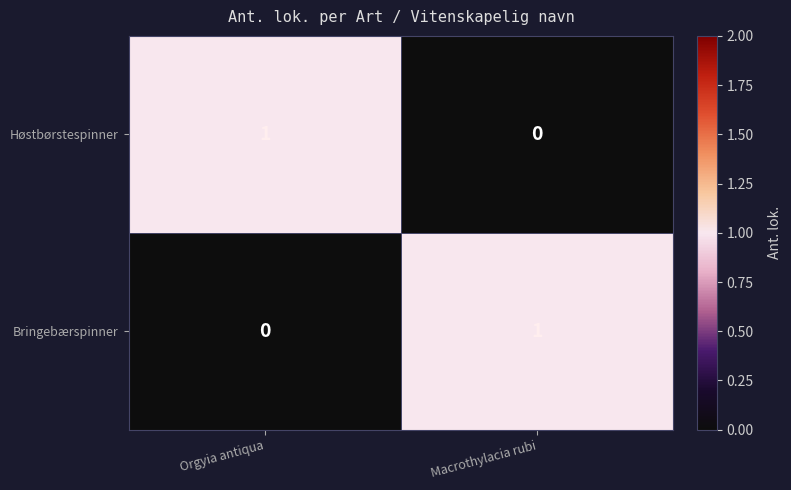

What is the spread (max minus min) of values at Macrothylacia rubi?

1